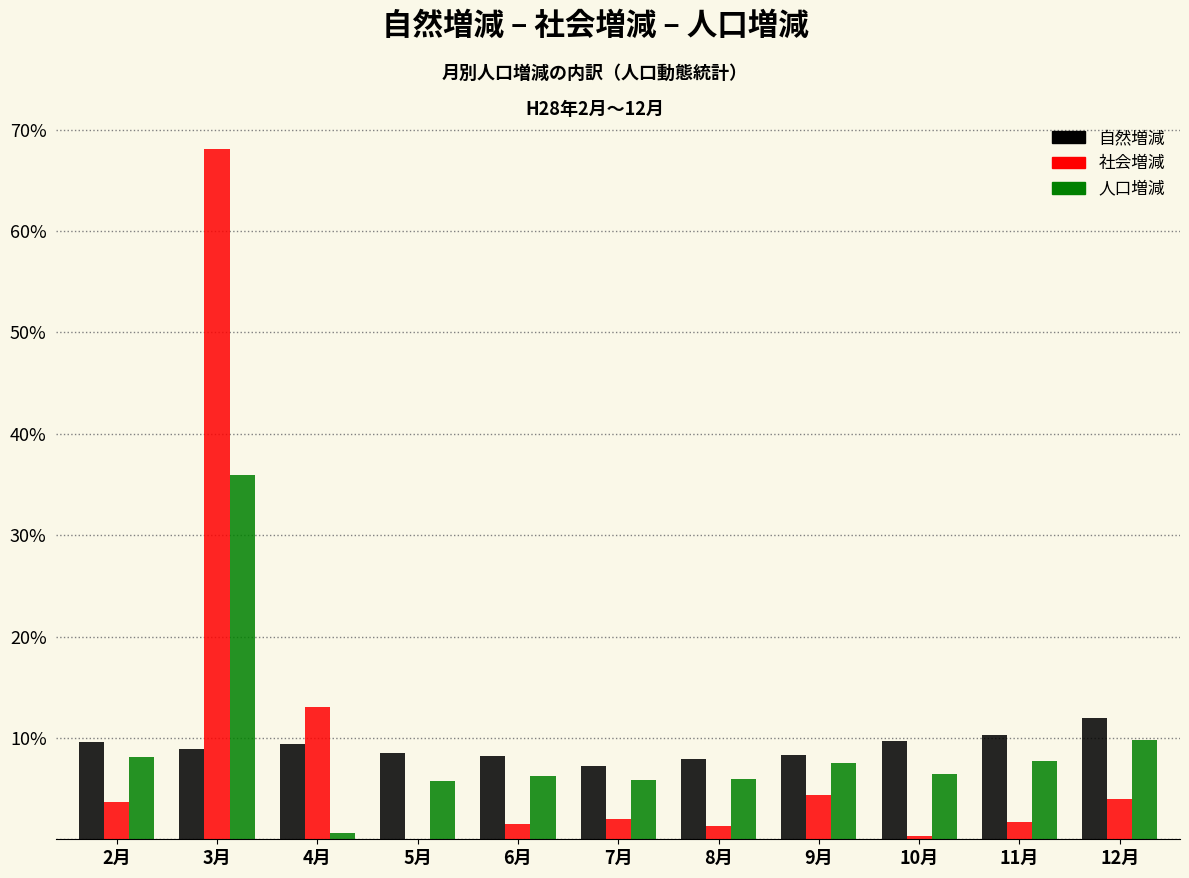

What is the total value across all series at 12月?

25.7